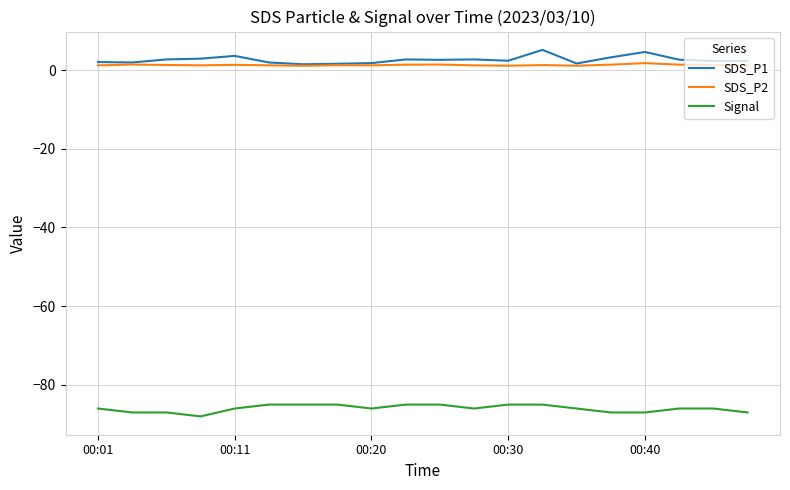

True or false: Signal and SDS_P1 cross at least once.

False